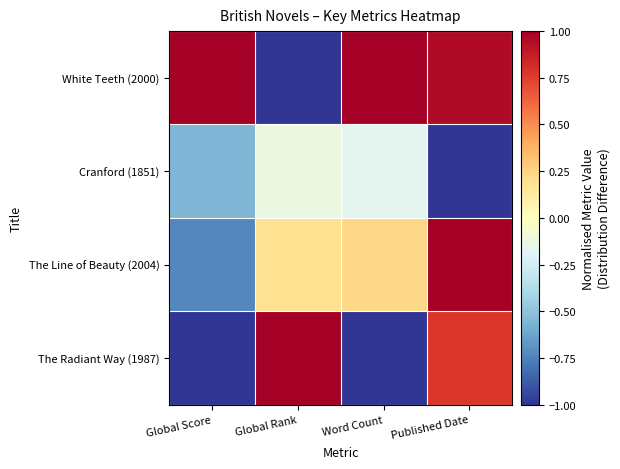

What is the smallest value displayed?

-1.0